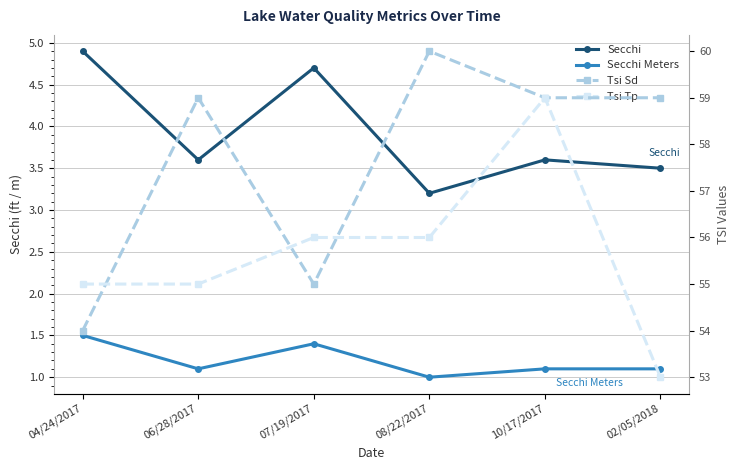

What is the difference between the Secchi values at 08/22/2017 and 06/28/2017?

0.4